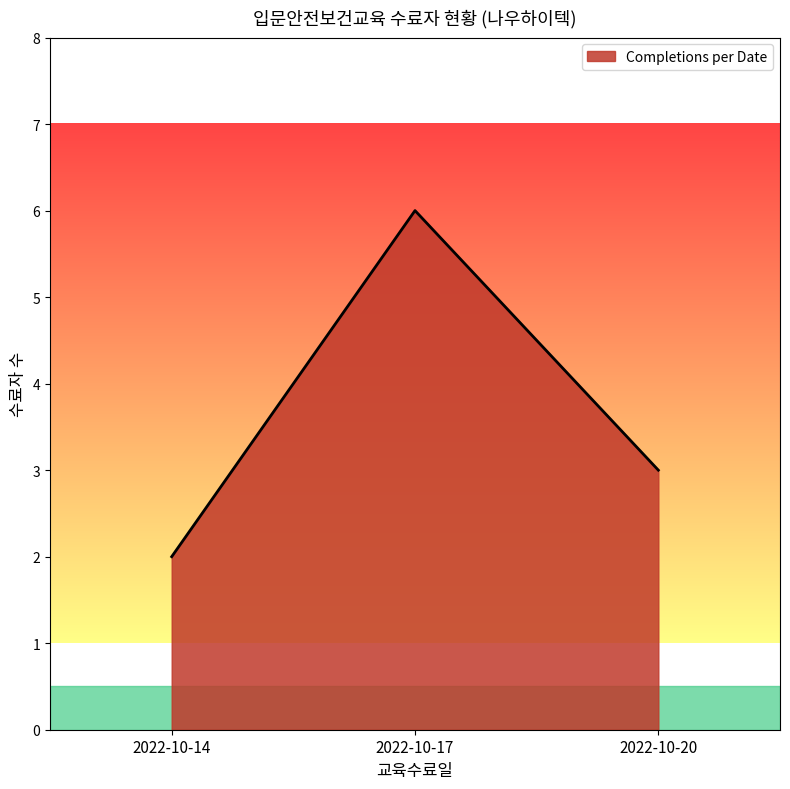

Which category has the highest value across all series?

2022-10-17